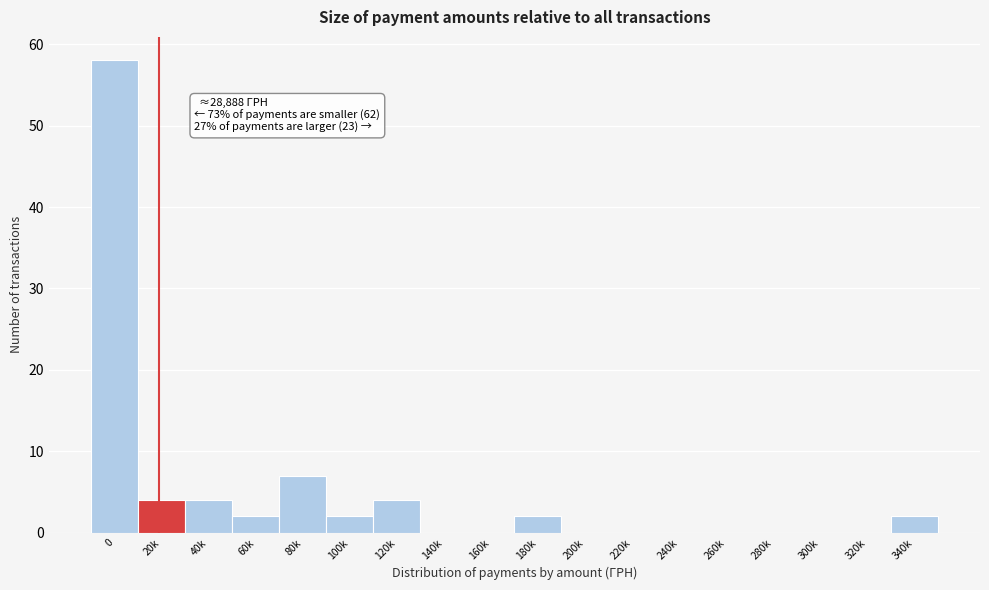

Reading left to right, extract all data points from this chart.

0=58	20k=4	40k=4	60k=2	80k=7	100k=2	120k=4	140k=0	160k=0	180k=2	200k=0	220k=0	240k=0	260k=0	280k=0	300k=0	320k=0	340k=2